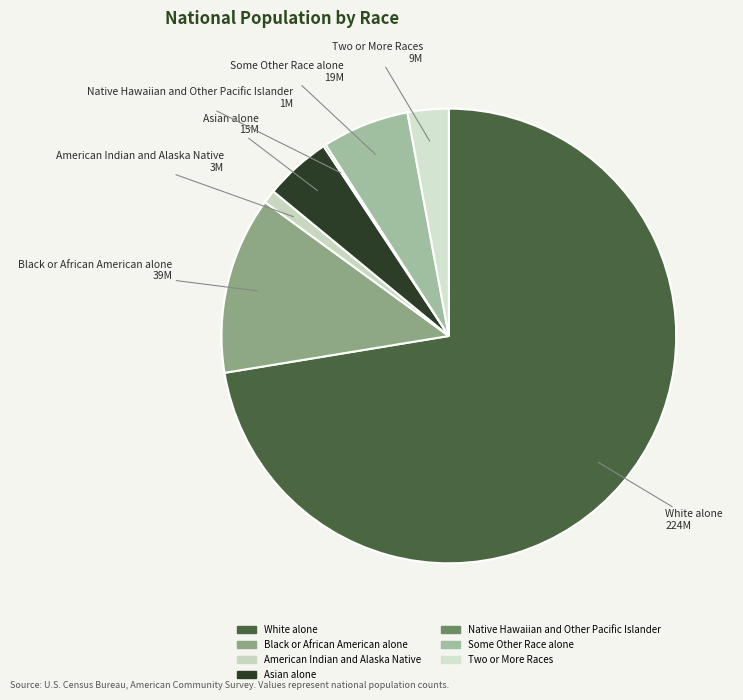

Which has a higher value, Two or More Races or Some Other Race alone?

Some Other Race alone